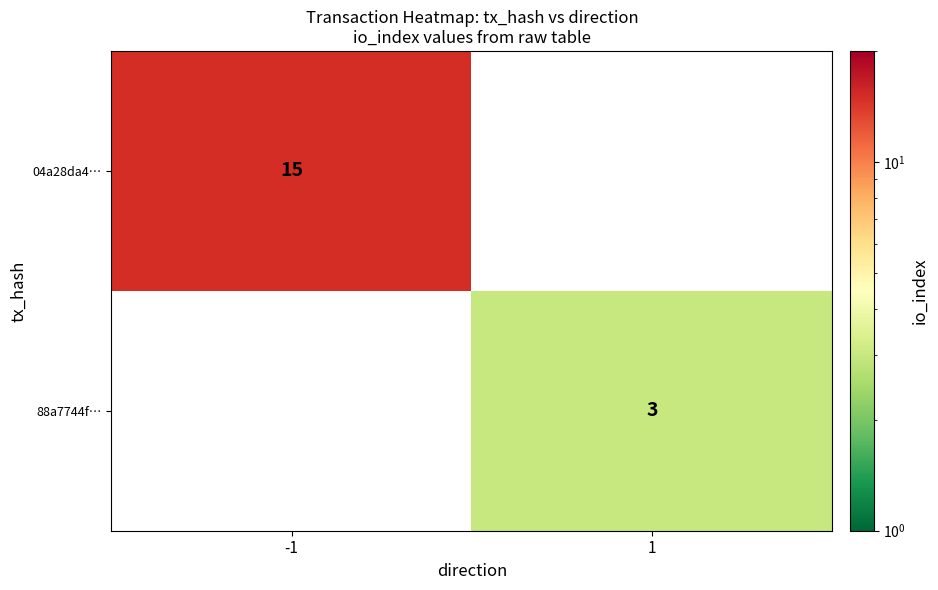

True or false: 04a28da4… has a value of 15 at -1.

True